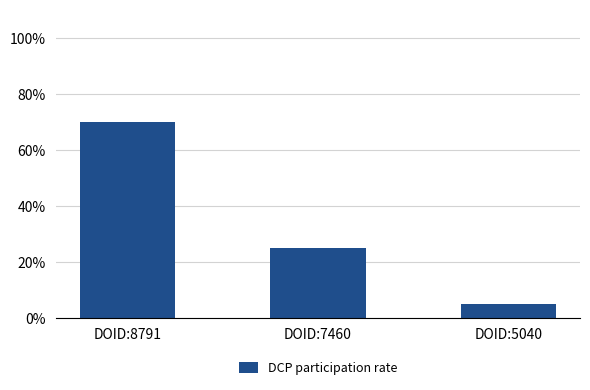

Which label corresponds to the smallest value in the chart?

DOID:5040